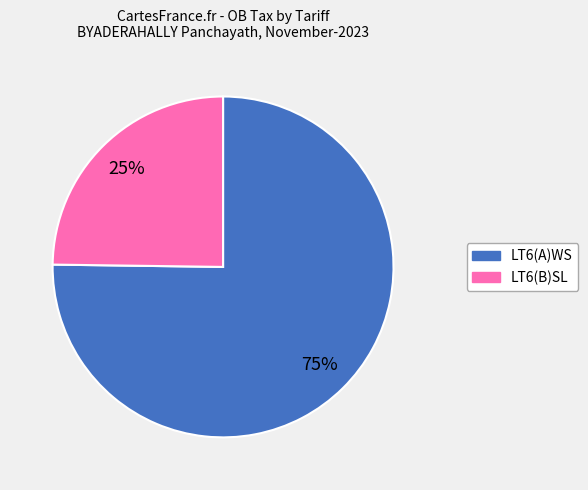

To the nearest percent, what percentage of the pie is LT6(A)WS?

75%